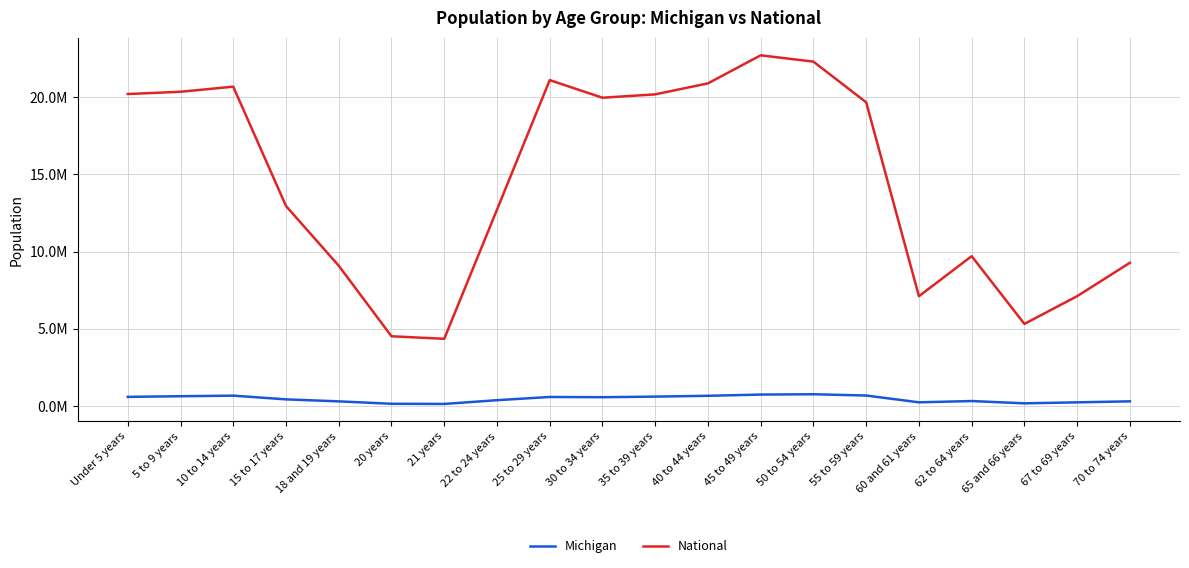

True or false: Michigan has a value of 177313 at 65 and 66 years.

True